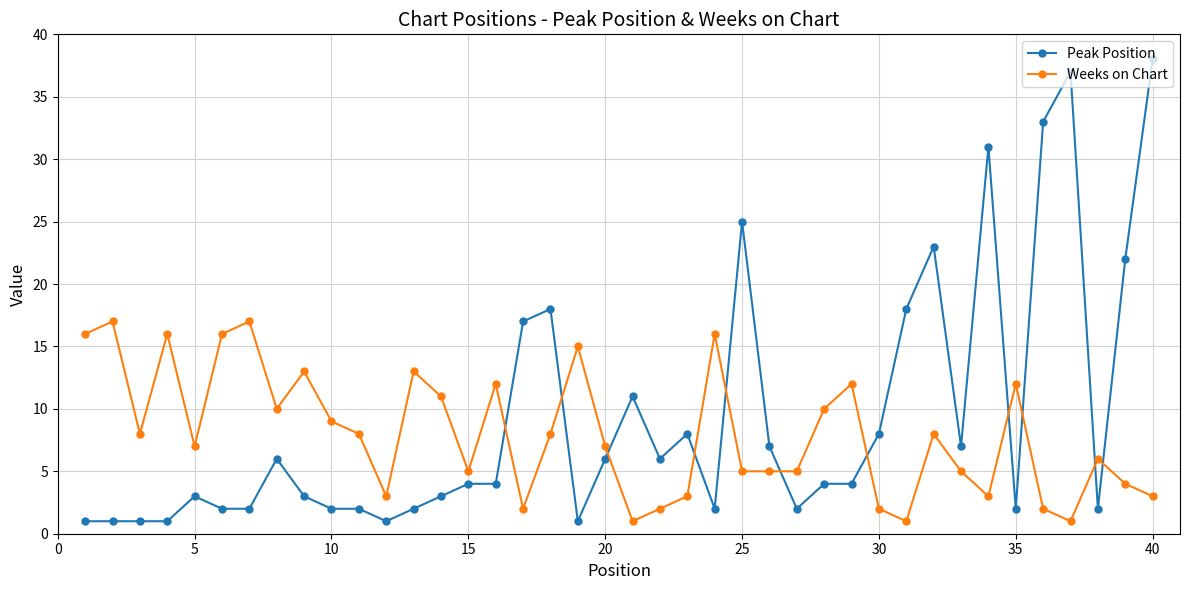

What is the maximum value shown in the chart?

38